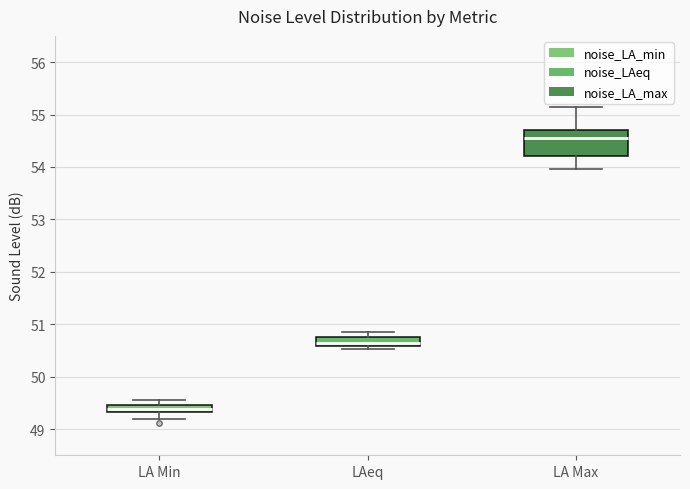

Where is the upper edge of the box for LA Min on the y-axis? The values are not printed on the chart, so give them approximately, as read against the axis.

49.5